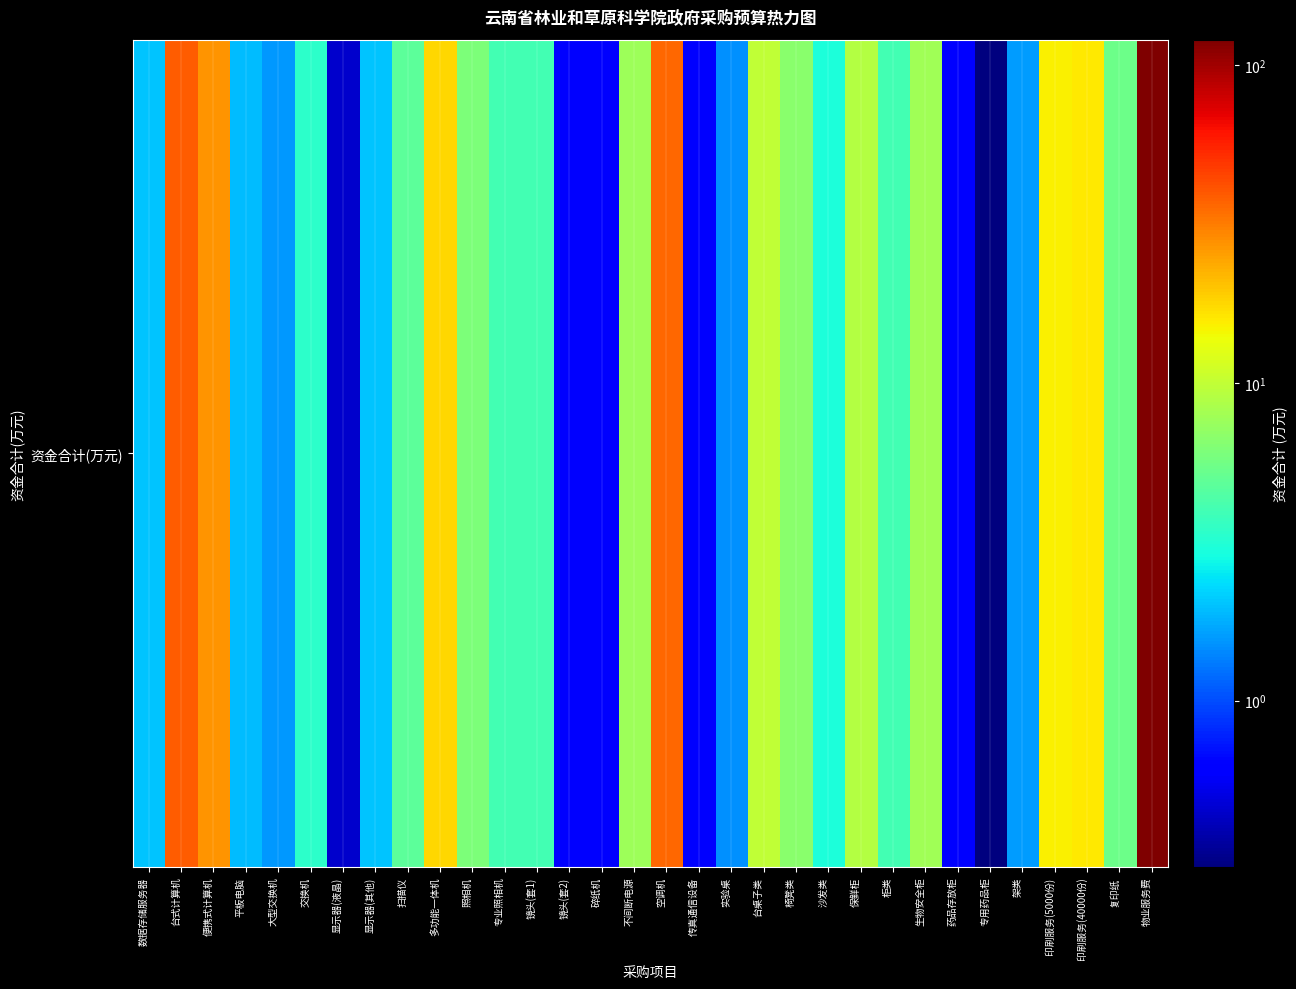

What is the maximum value shown in the chart?

120.0